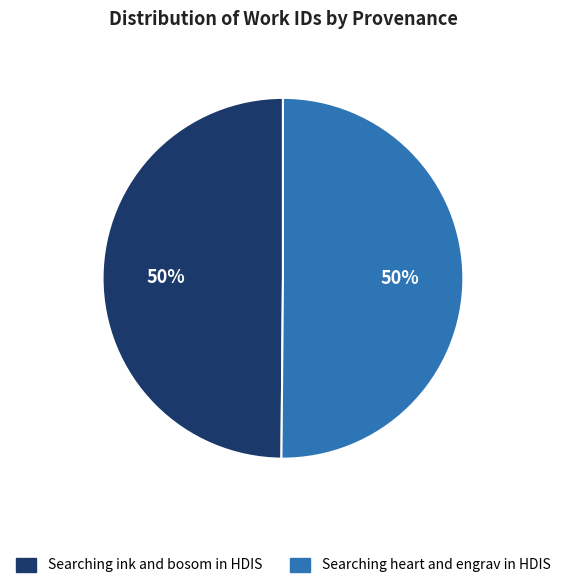

What is the ratio of the value at Searching ink and bosom in HDIS to the value at Searching heart and engrav in HDIS?

1.0